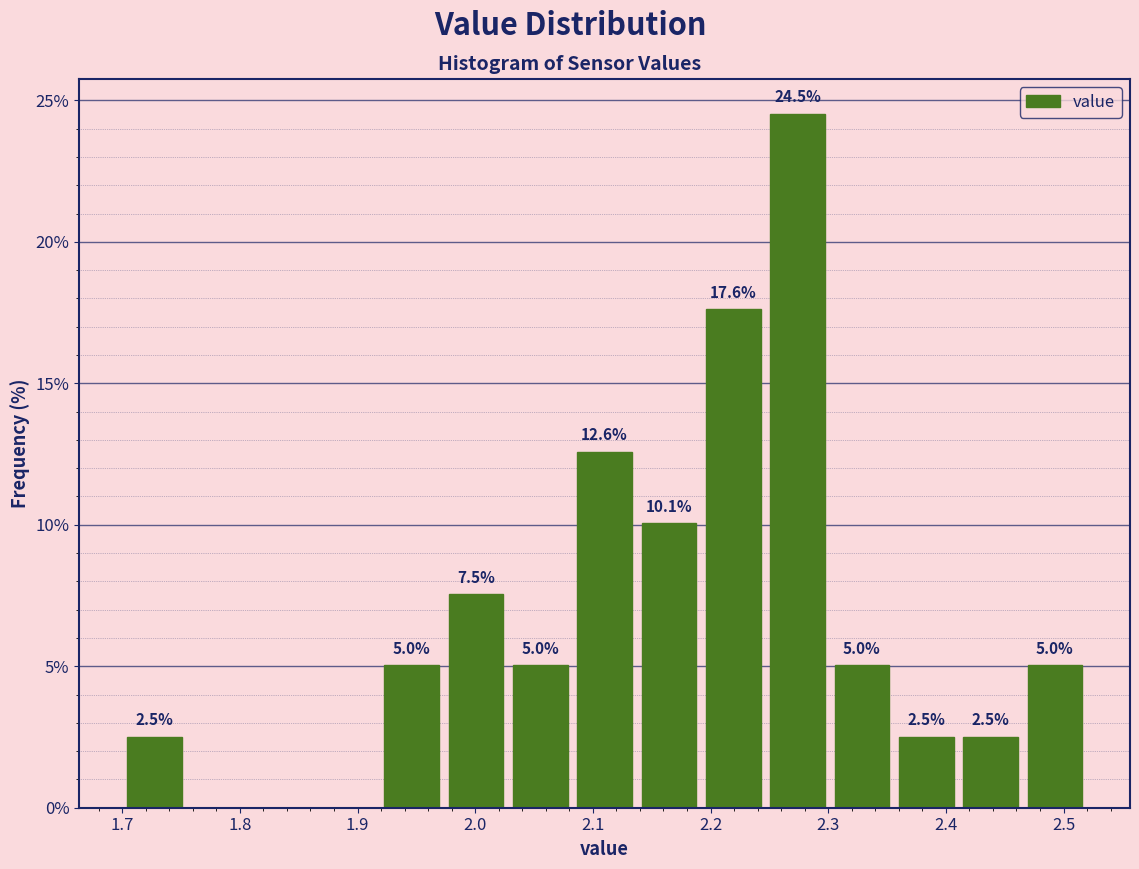

Which range on the x-axis has the tallest bar?

2.25 to 2.30